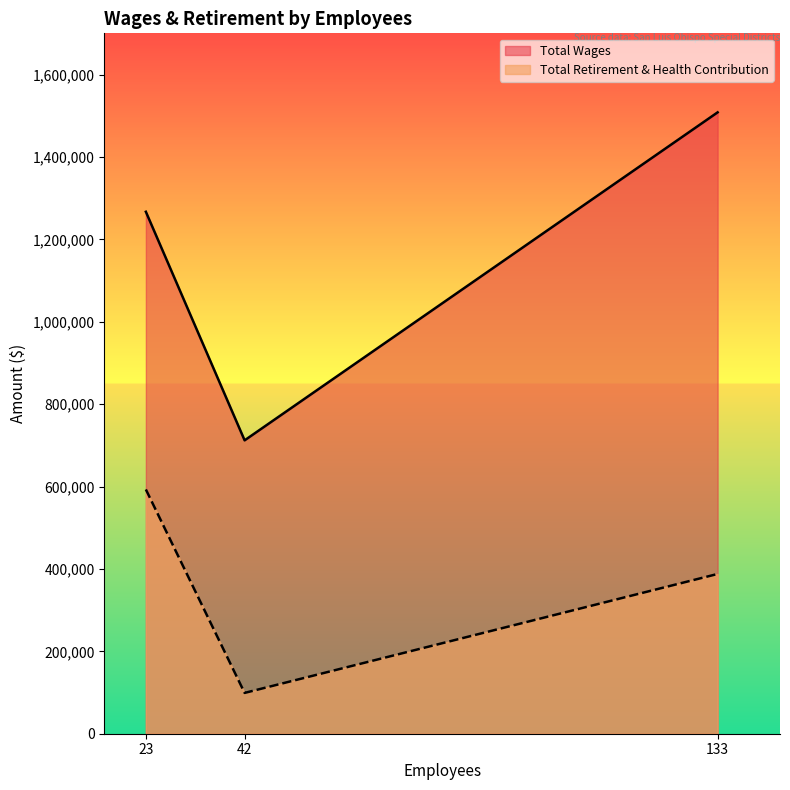

Rank the series by their average value, from highest to lowest.

Total Wages, Total Retirement & Health Contribution